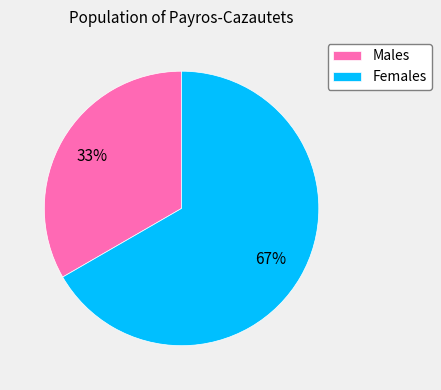

The Females slice represents 75% of the pie. True or false?

False